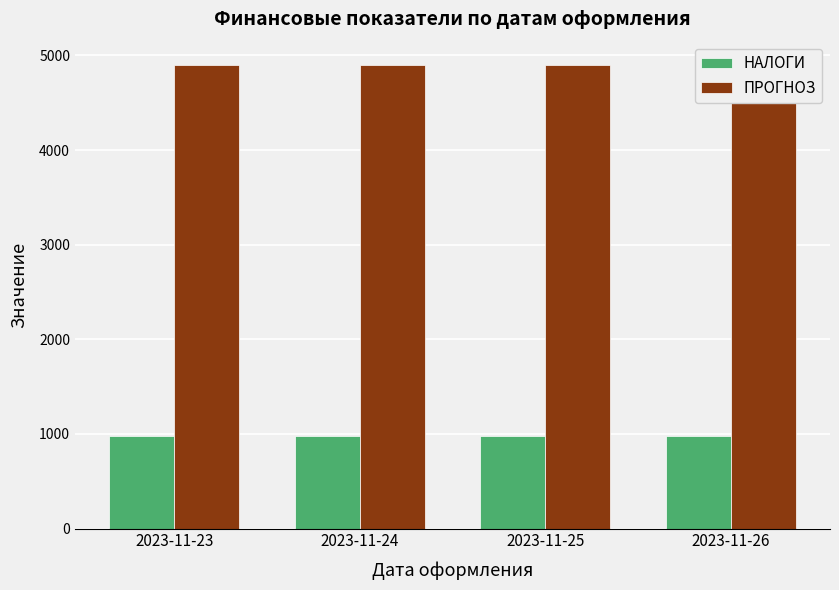

Which series has the largest total across all categories?

ПРОГНОЗ